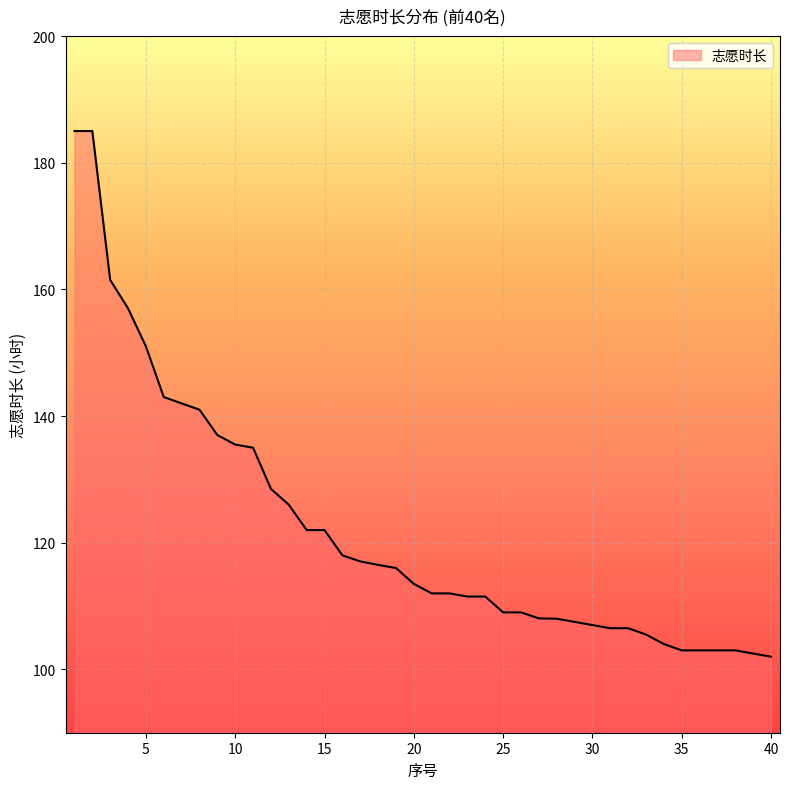

What is the smallest value displayed?

102.0